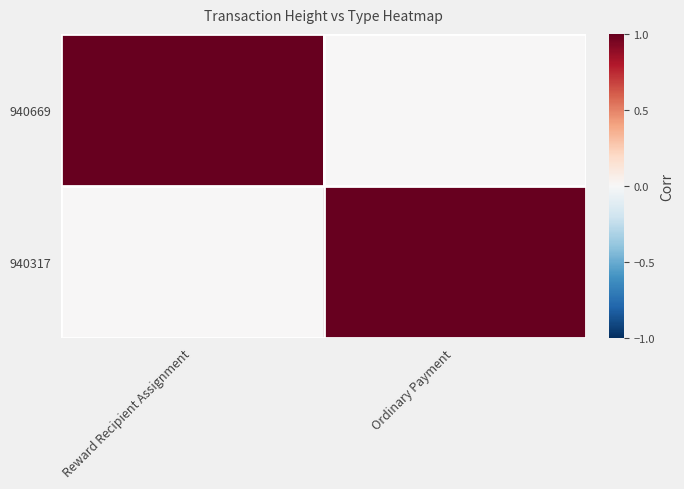

Rank the series by their maximum value, from highest to lowest.

940669, 940317